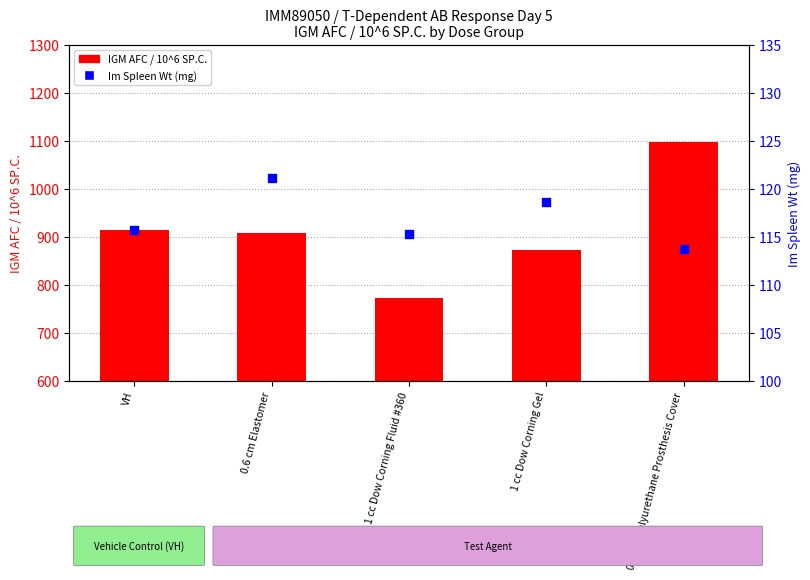

Which series reaches the maximum Y coordinate?

IGM AFC / 10^6 SP.C.